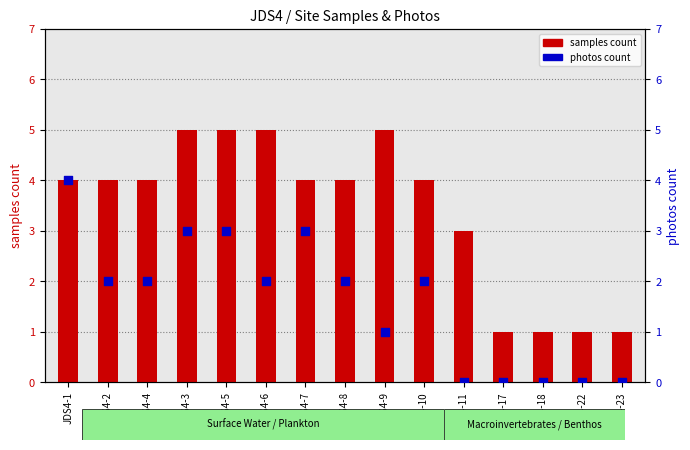

At which category is the sum across all series the highest?

JDS4-1